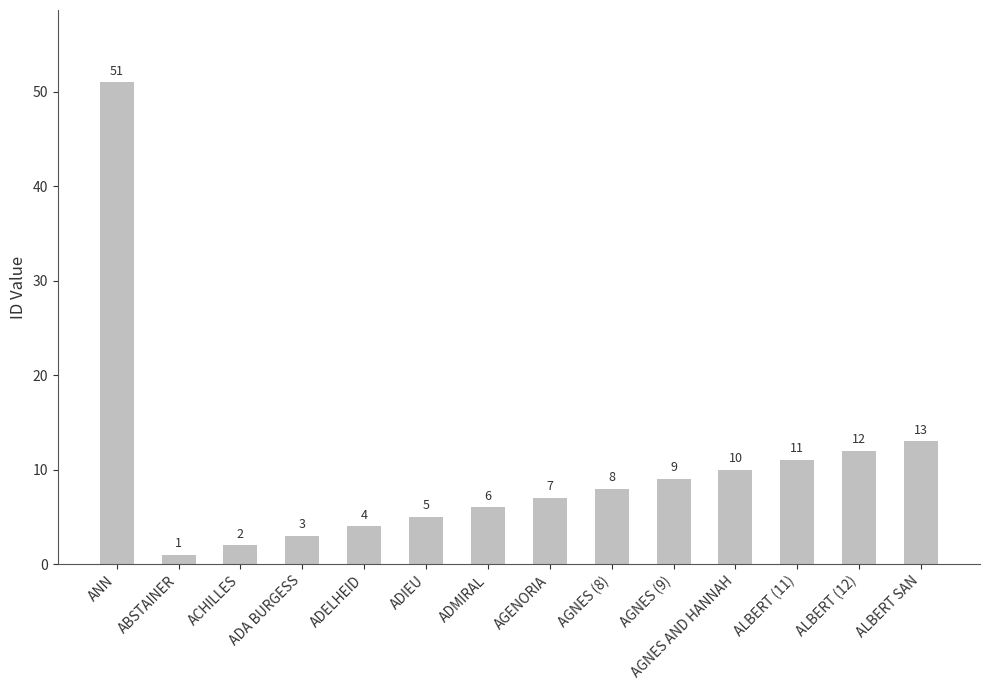

Reading left to right, list all the values displayed in this chart.

ANN=51	ABSTAINER=1	ACHILLES=2	ADA BURGESS=3	ADELHEID=4	ADIEU=5	ADMIRAL=6	AGENORIA=7	AGNES (8)=8	AGNES (9)=9	AGNES AND HANNAH=10	ALBERT (11)=11	ALBERT (12)=12	ALBERT SAN=13